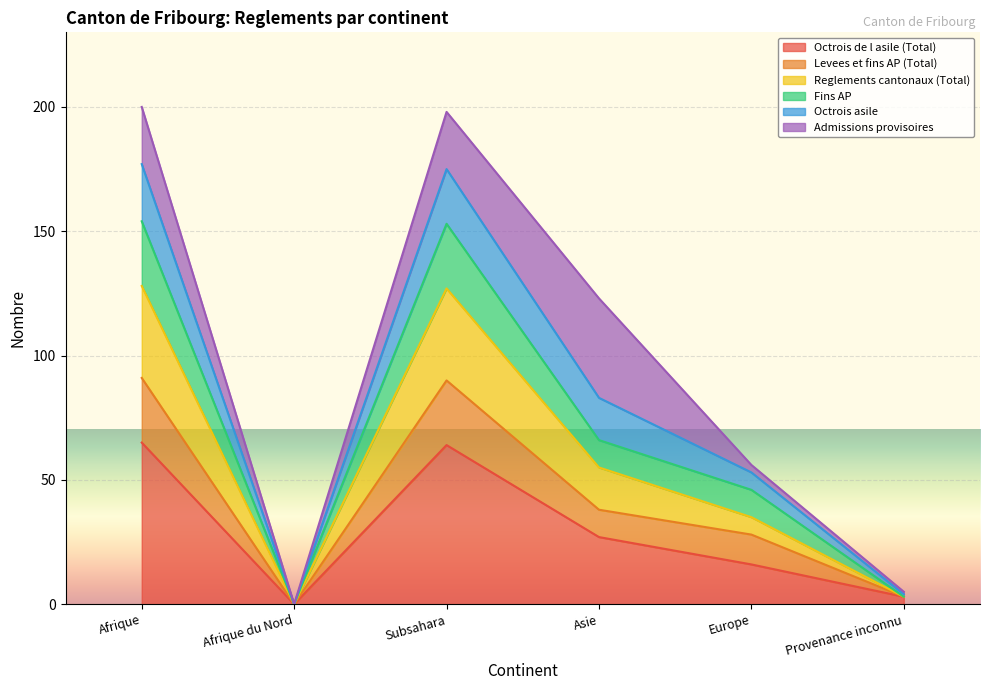

How many values in Octrois asile are above zero?

5